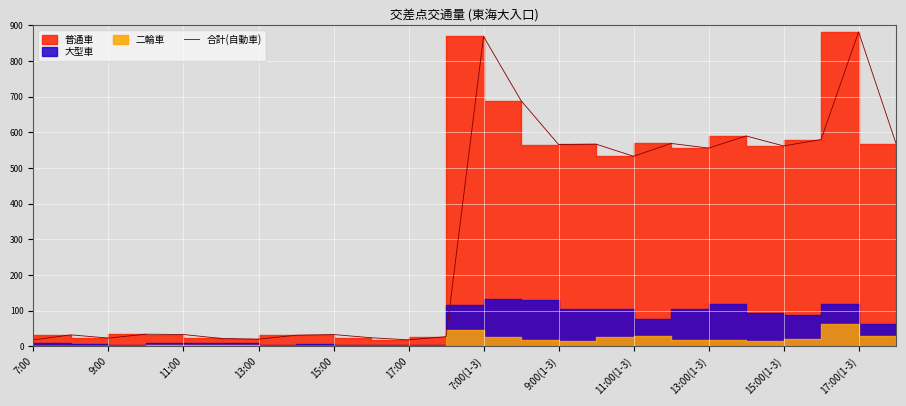

What is the value of the 13th point from the left?

869